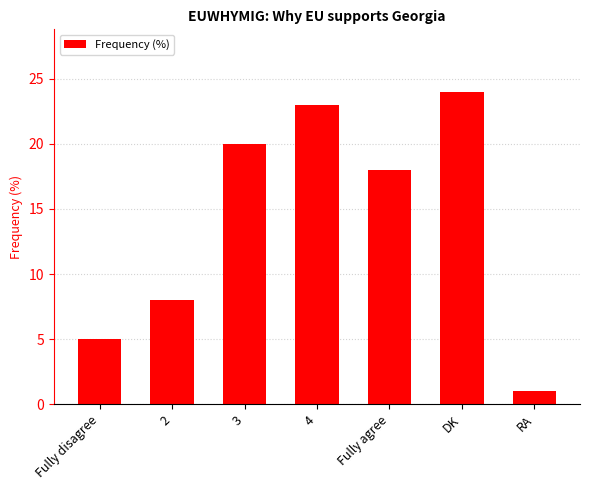

Reading right to left, transcribe all the data shown in this chart.

1	24	18	23	20	8	5